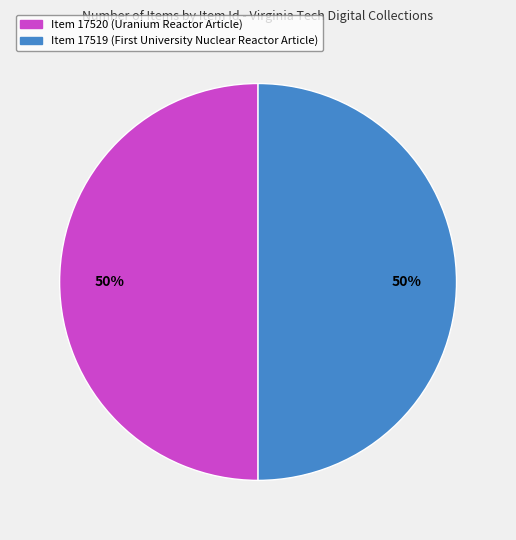

What percentage is the Item 17520 (Uranium Reactor Article) slice, to the nearest percent?

50%